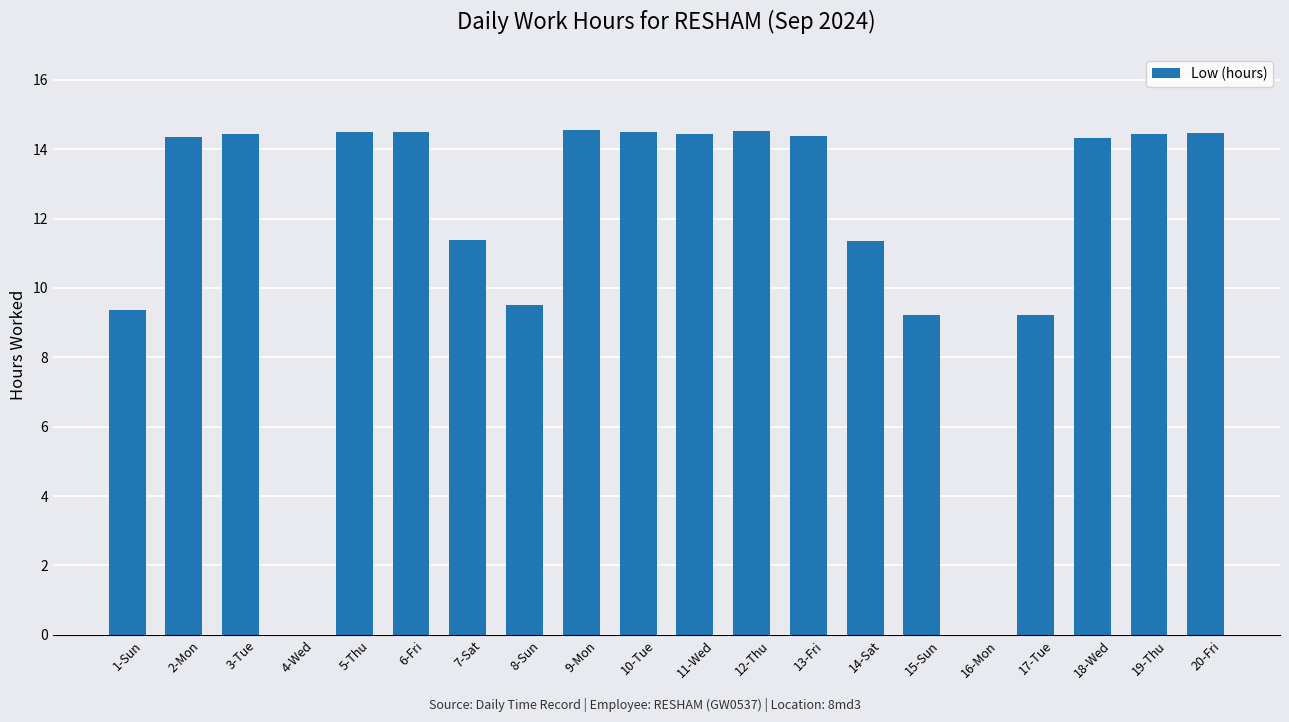

What is the maximum value shown in the chart?

14.6